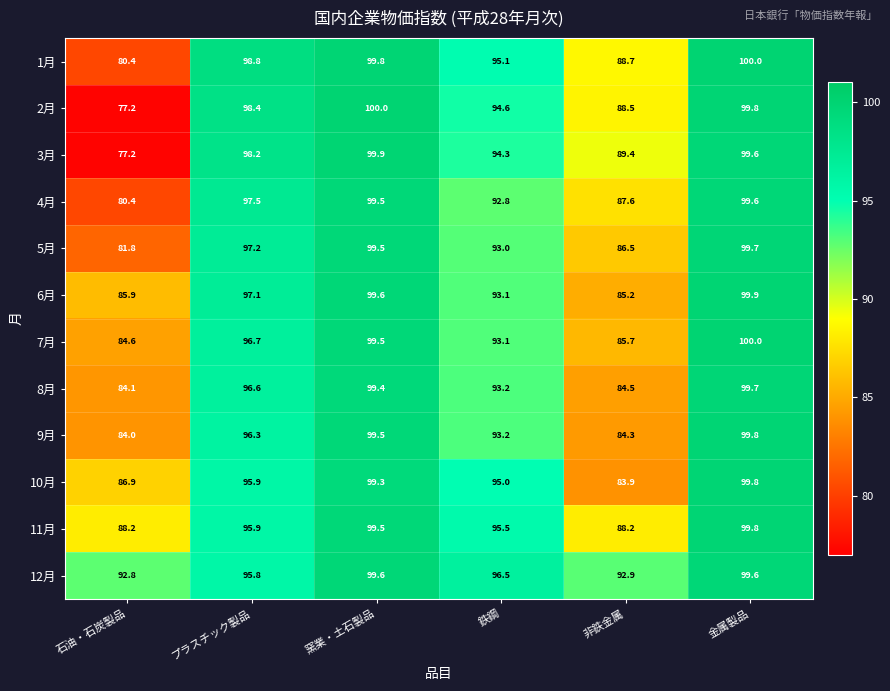

At how many categories does at least one series exceed 99?

2